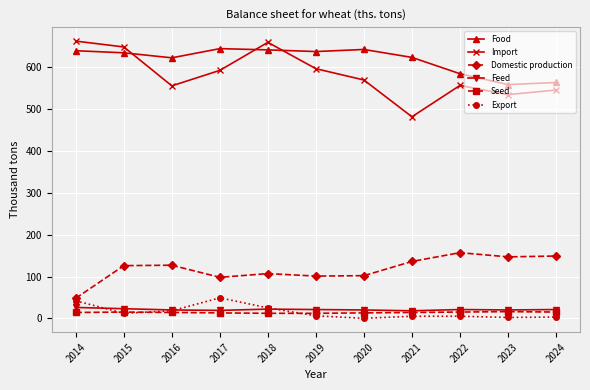

True or false: Seed and Food cross at least once.

False